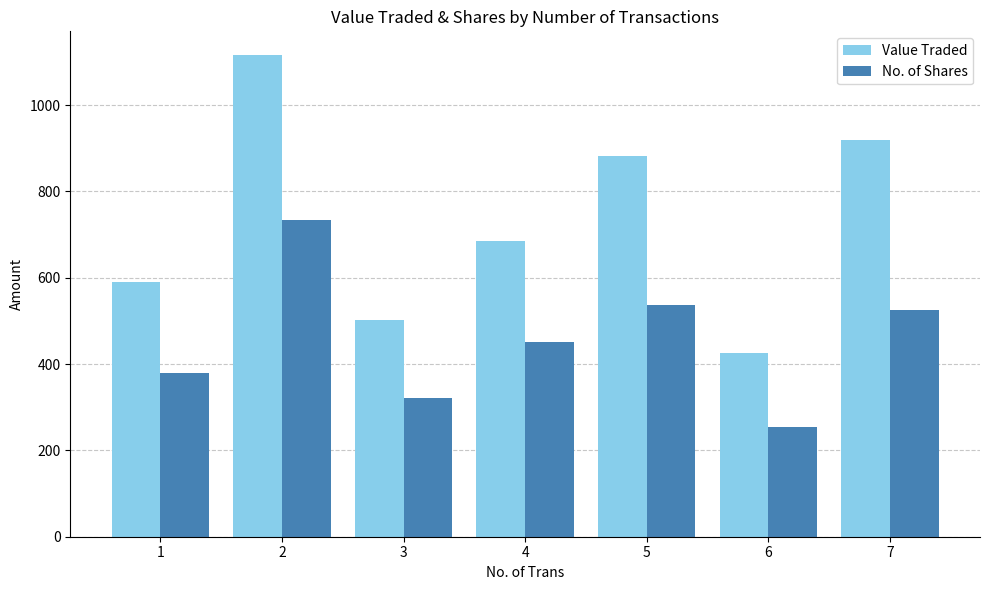

Reading left to right, transcribe all the data shown in this chart.

Value Traded: 1=589	2=1115	3=502	4=684	5=881	6=426	7=918
No. of Shares: 1=379	2=734	3=322	4=450	5=537	6=255	7=525